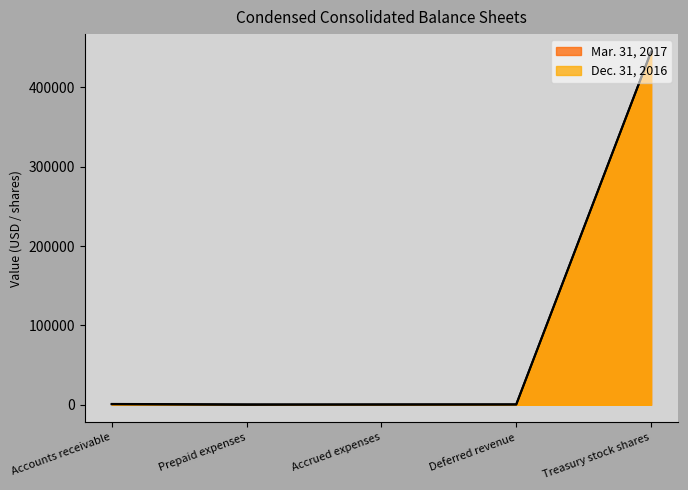

Reading left to right, what are all the values shown in this chart?

Mar. 31, 2017: 1057	577	219	420	444873
Dec. 31, 2016: 752	0	537	527	444873